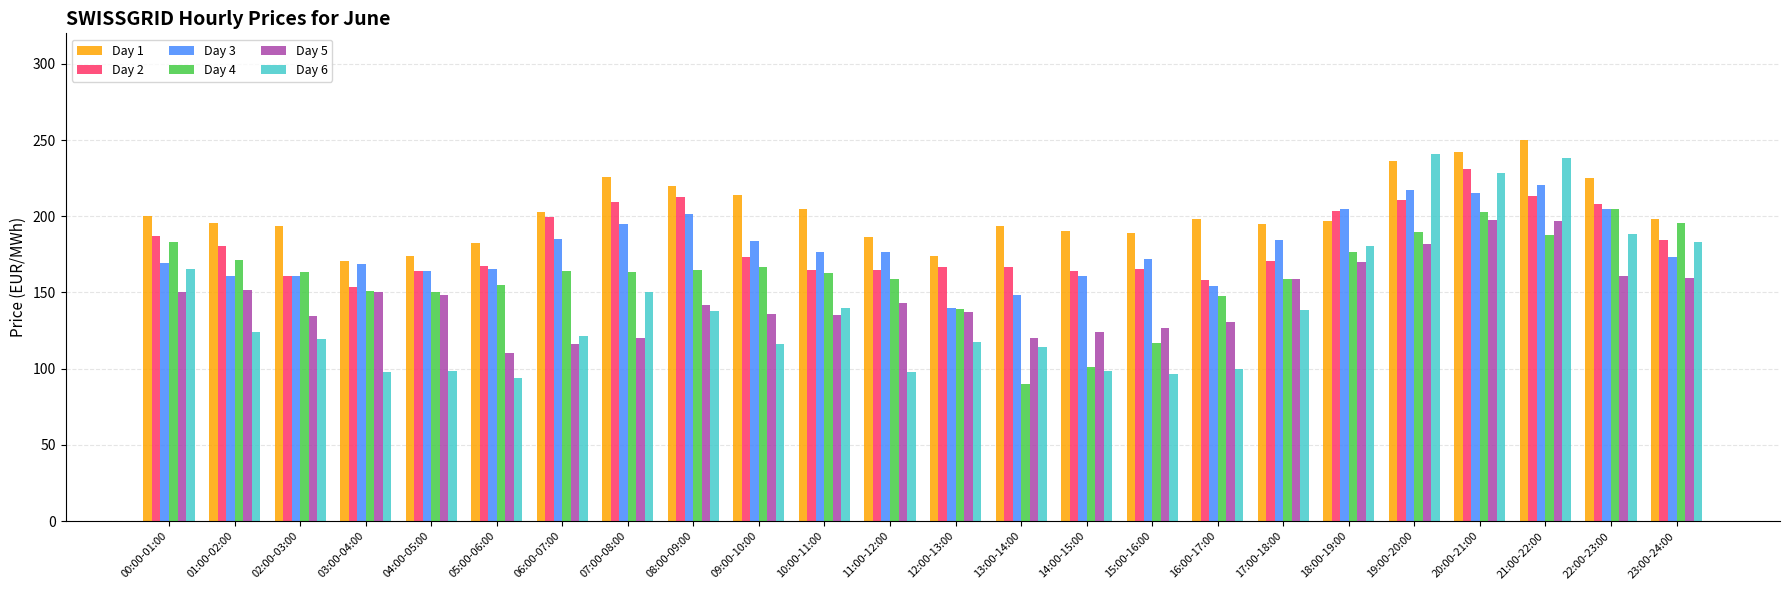

What is the label of the 12th bar from the right?

12:00-13:00